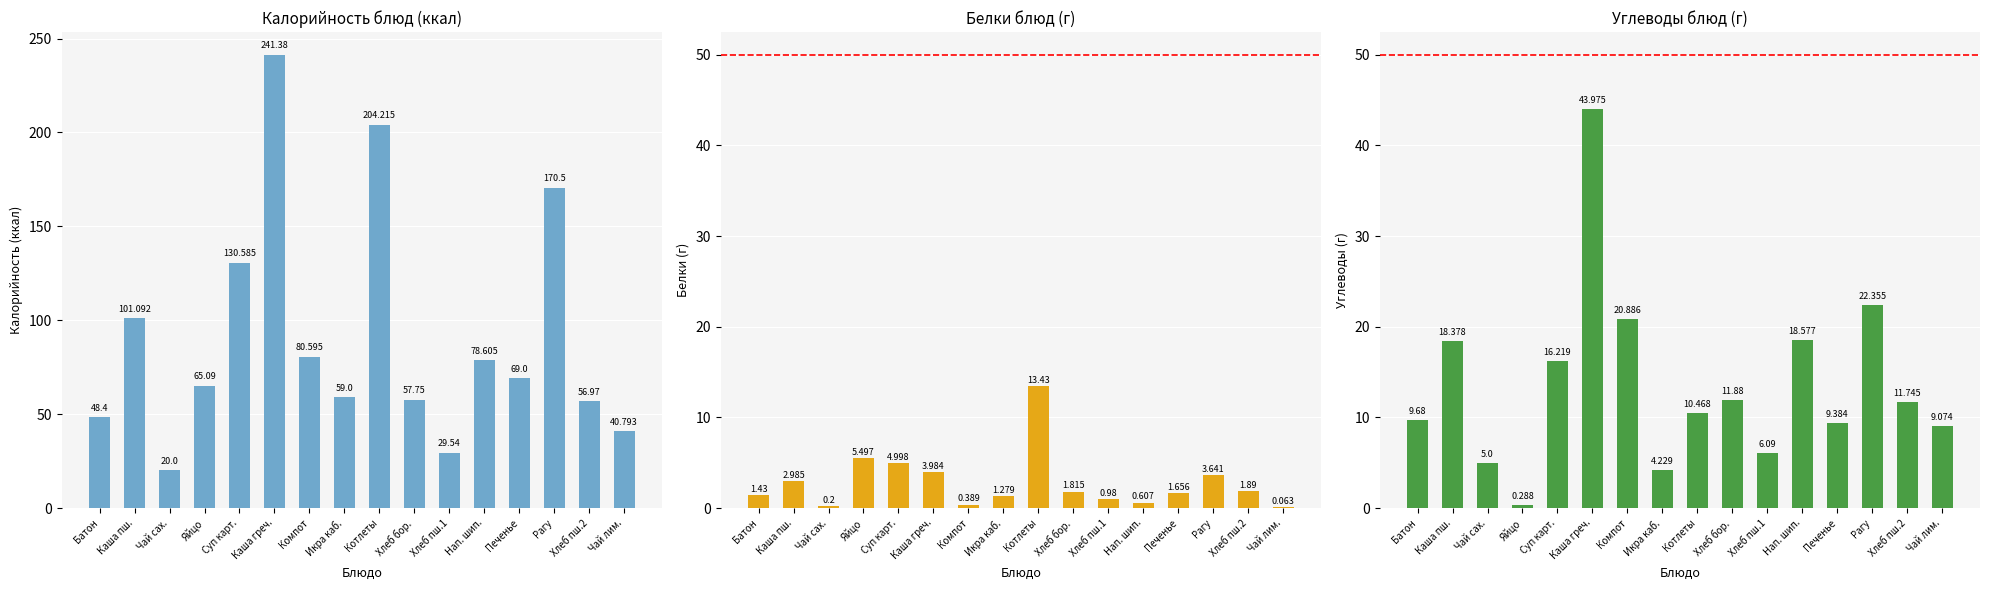

Does the chart contain any negative values?

No